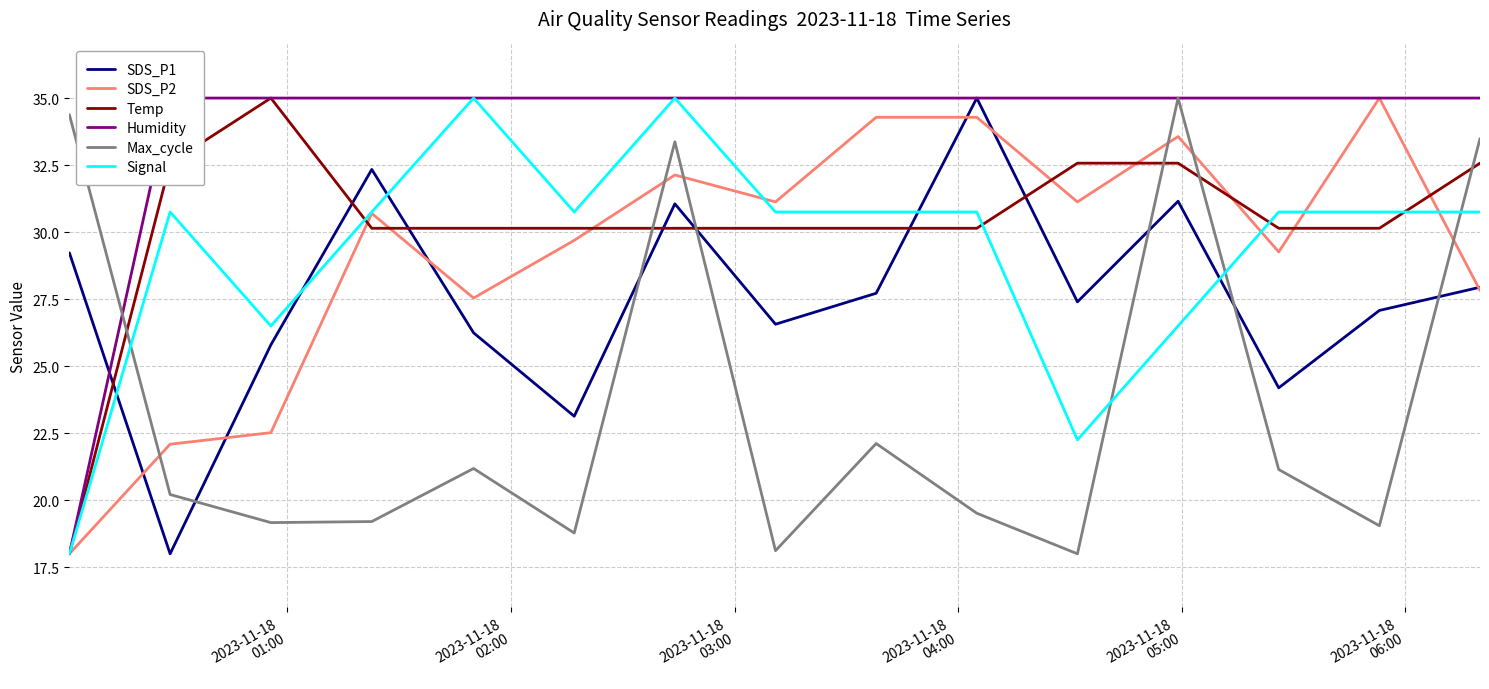

True or false: Signal and SDS_P1 cross at least once.

True